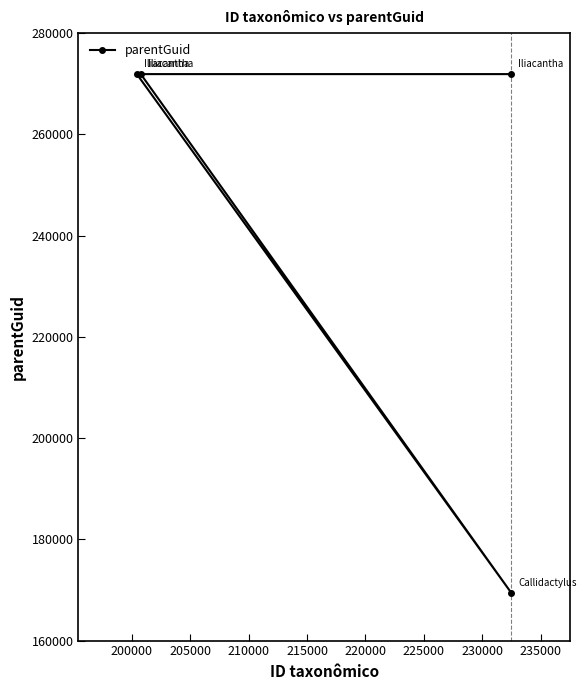

Reading left to right, transcribe all the data shown in this chart.

271902	271902	271902	169393